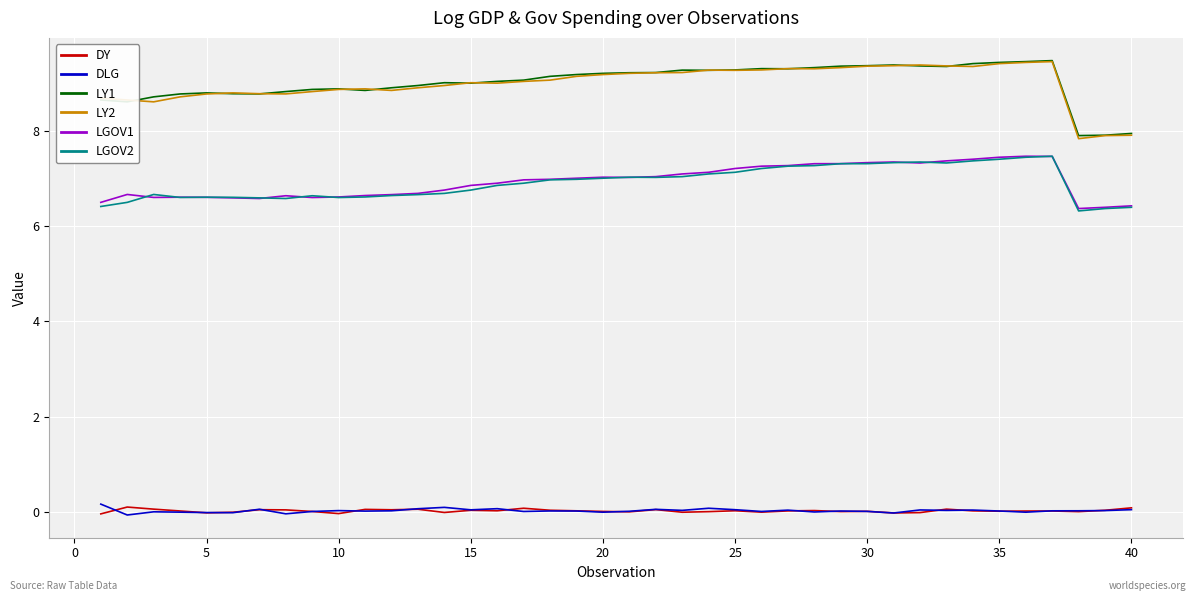

What is the greatest value displayed?

9.5